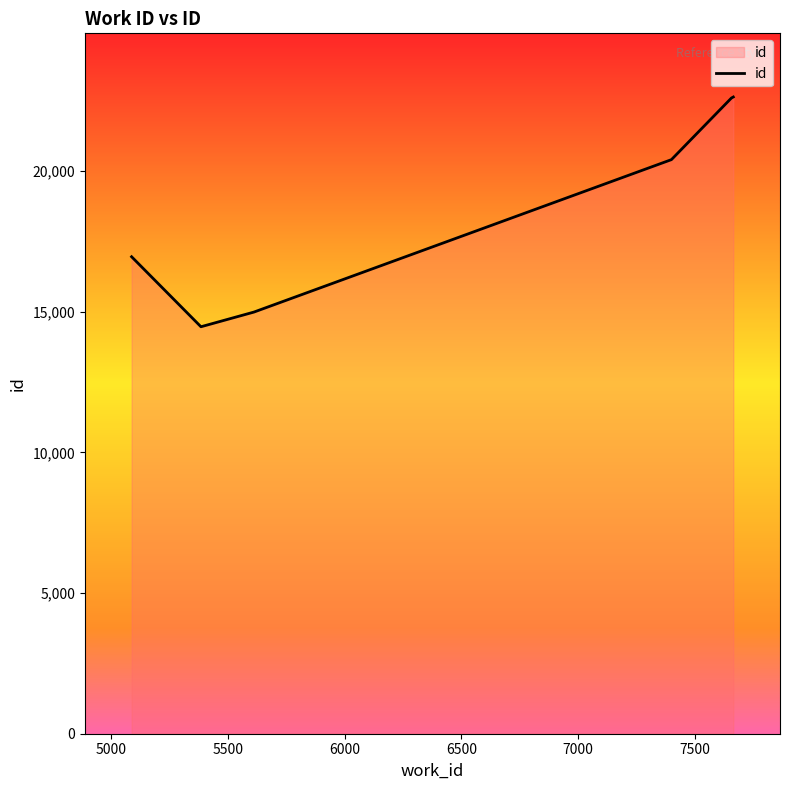

What is the minimum value shown in the chart?

14471